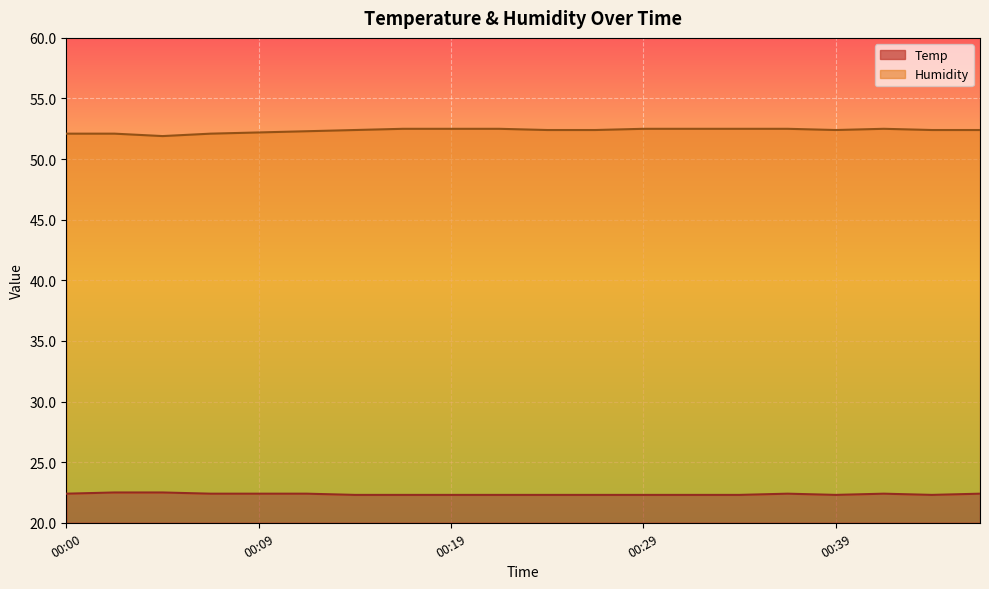

Rank the series by their maximum value, from highest to lowest.

Humidity, Temp